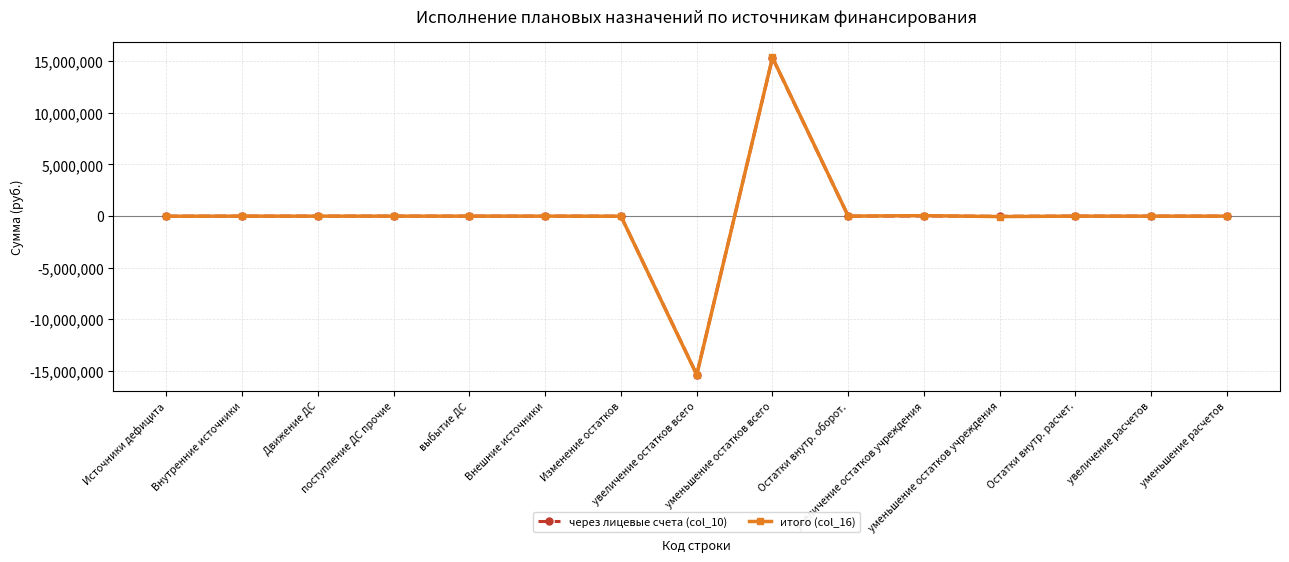

Between which two adjacent categories do через лицевые счета (col_10) and итого (col_16) first intersect?

увеличение остатков всего and уменьшение остатков всего